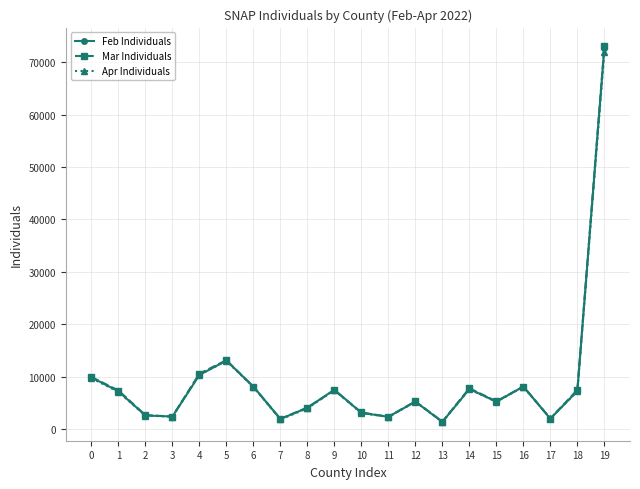

Where is Feb Individuals nearest to the value 37058?

5